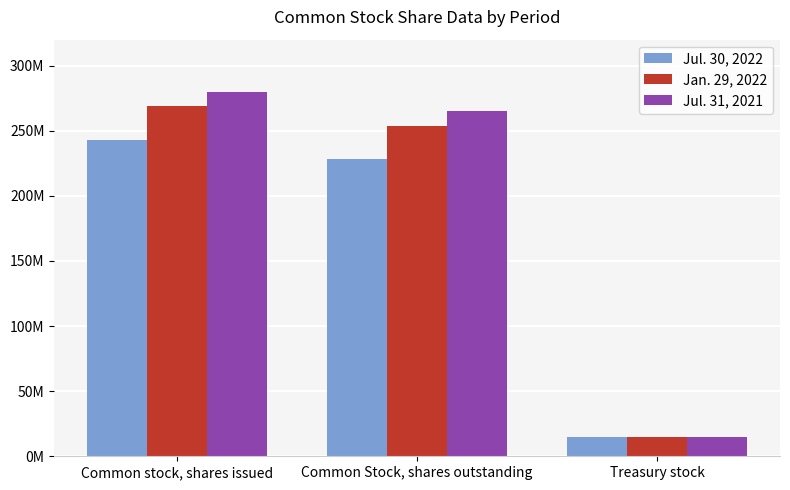

Are the bars horizontal?

No